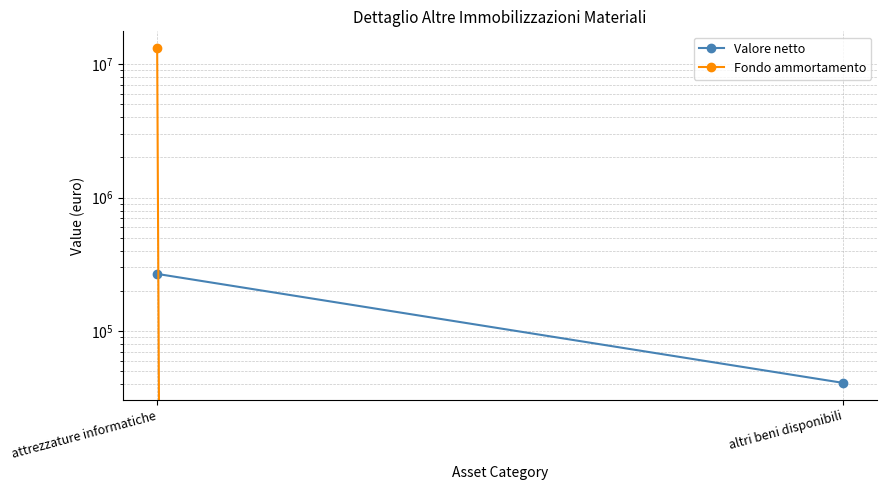

Which category has the highest value across all series?

attrezzature informatiche